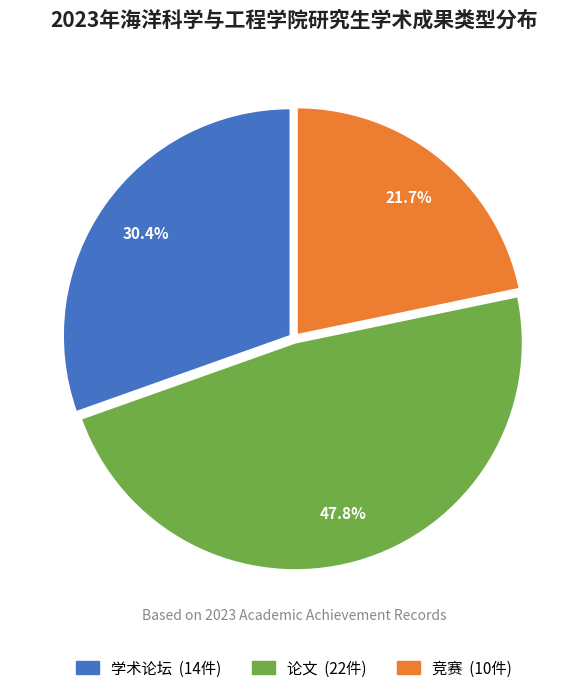

How many slices are in this pie chart?

3